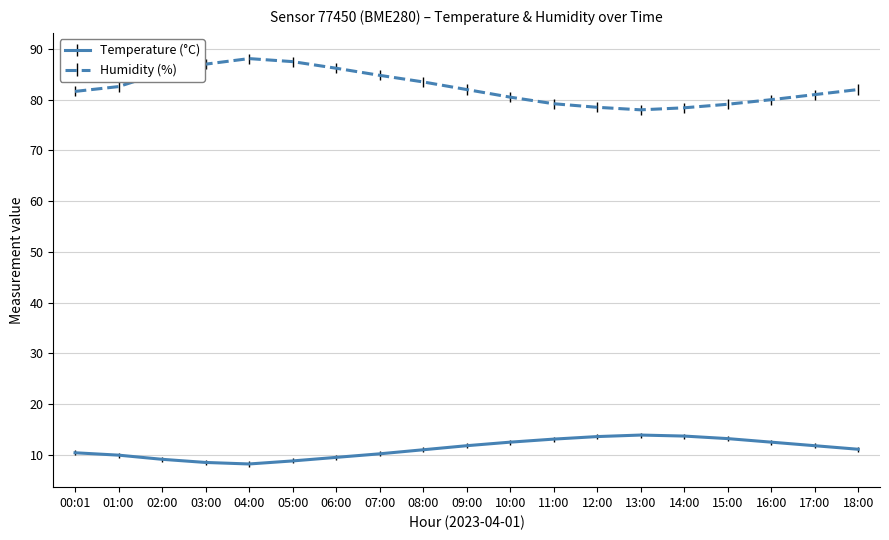

True or false: Temperature (°C) and Humidity (%) intersect in this chart.

False